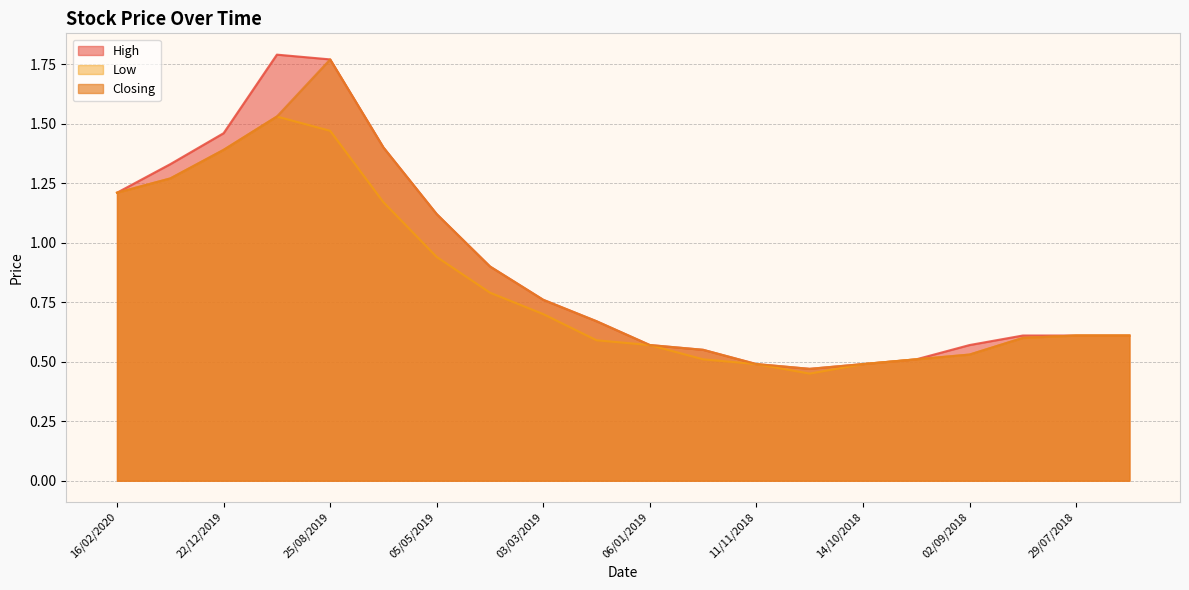

What is the difference between the maximum and minimum values in the Low series?

1.1